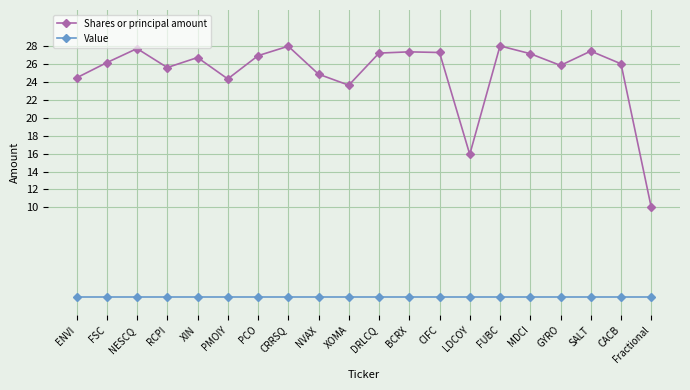

List the series in order of their peak value, highest first.

Shares or principal amount, Value